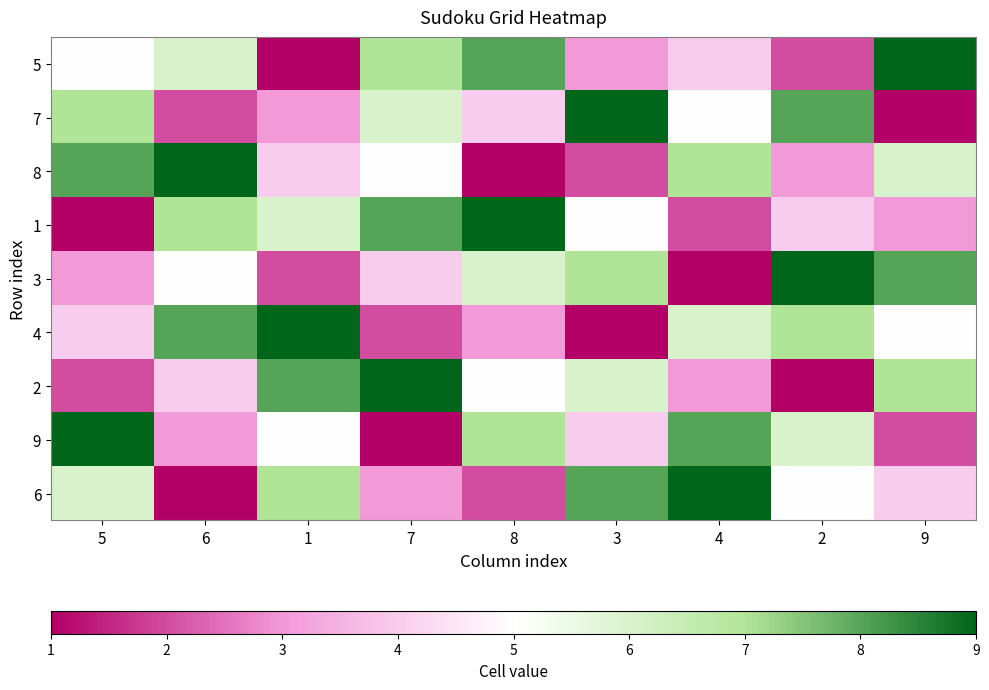

Between 8 and 5, which is larger?

8